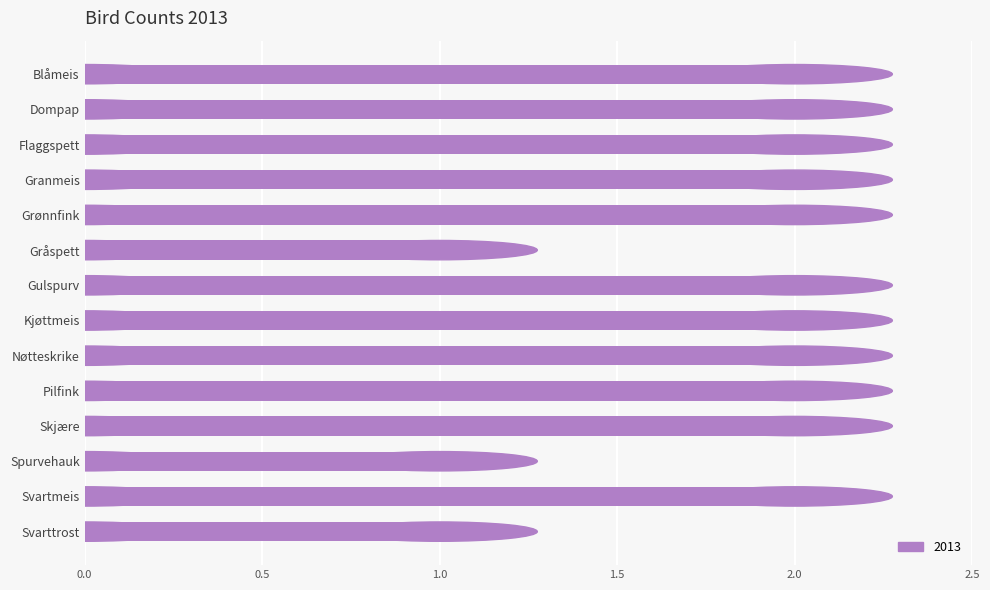

Reading top to bottom, extract all data points from this chart.

Blåmeis=2	Dompap=2	Flaggspett=2	Granmeis=2	Grønnfink=2	Gråspett=1	Gulspurv=2	Kjøttmeis=2	Nøtteskrike=2	Pilfink=2	Skjære=2	Spurvehauk=1	Svartmeis=2	Svarttrost=1